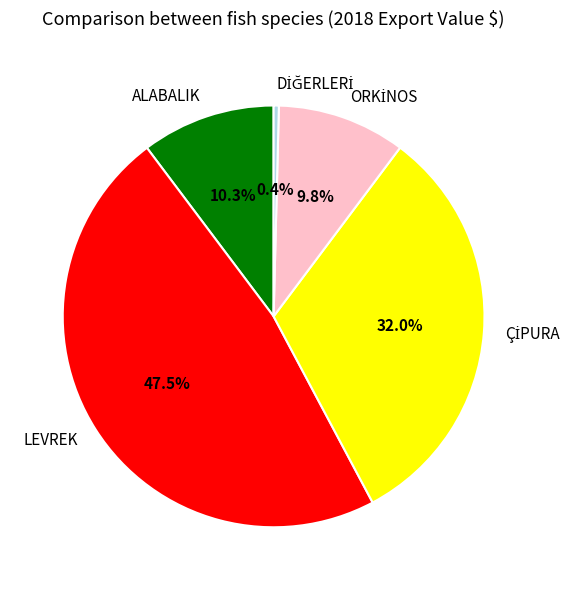

How many slices are in this pie chart?

5